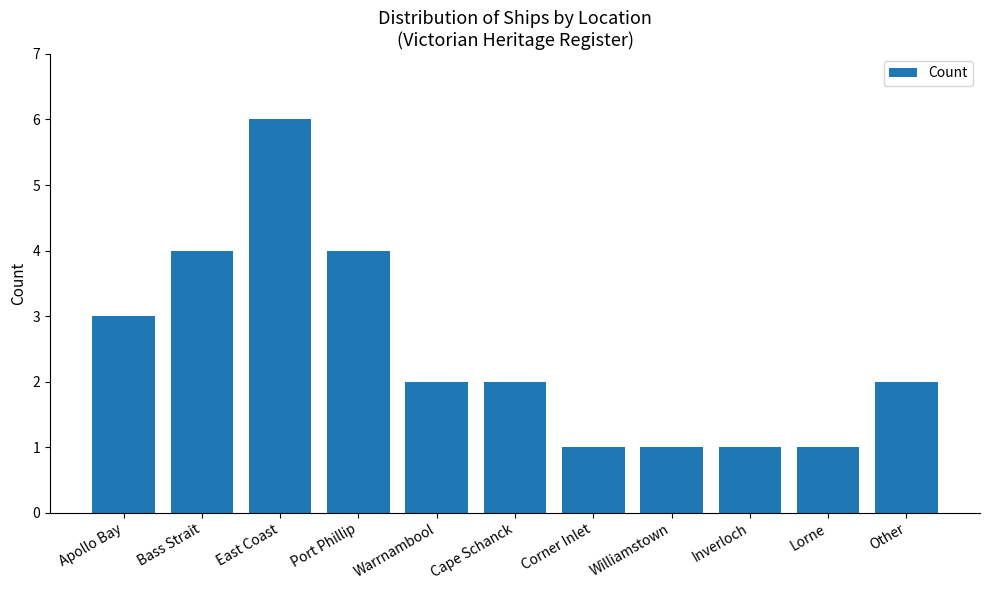

Reading right to left, extract all data points from this chart.

2	1	1	1	1	2	2	4	6	4	3